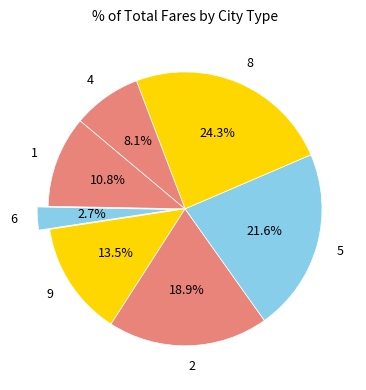

To the nearest percent, what percentage of the pie is 4?

8%